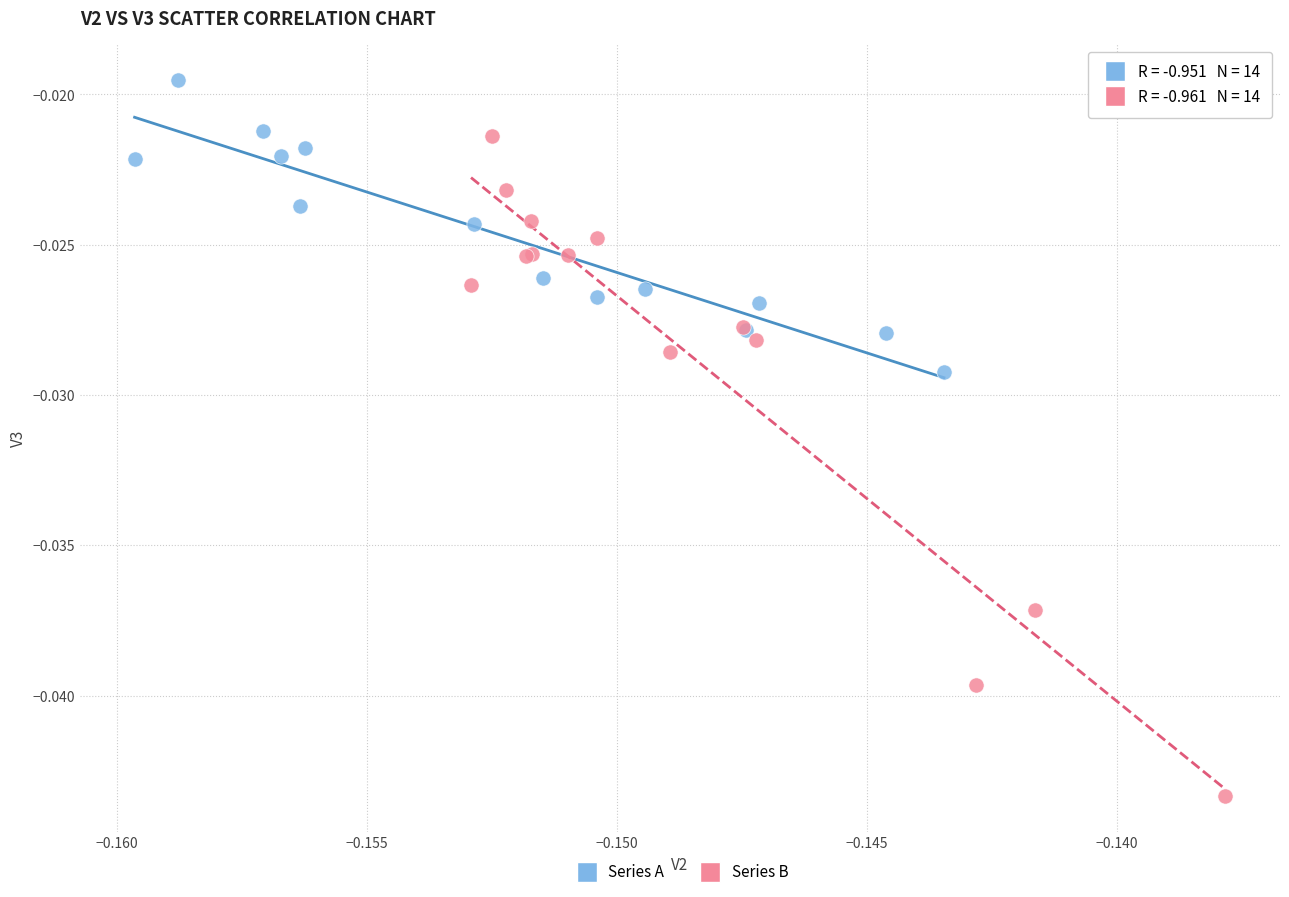

Which series contains the highest Y value?

Series A